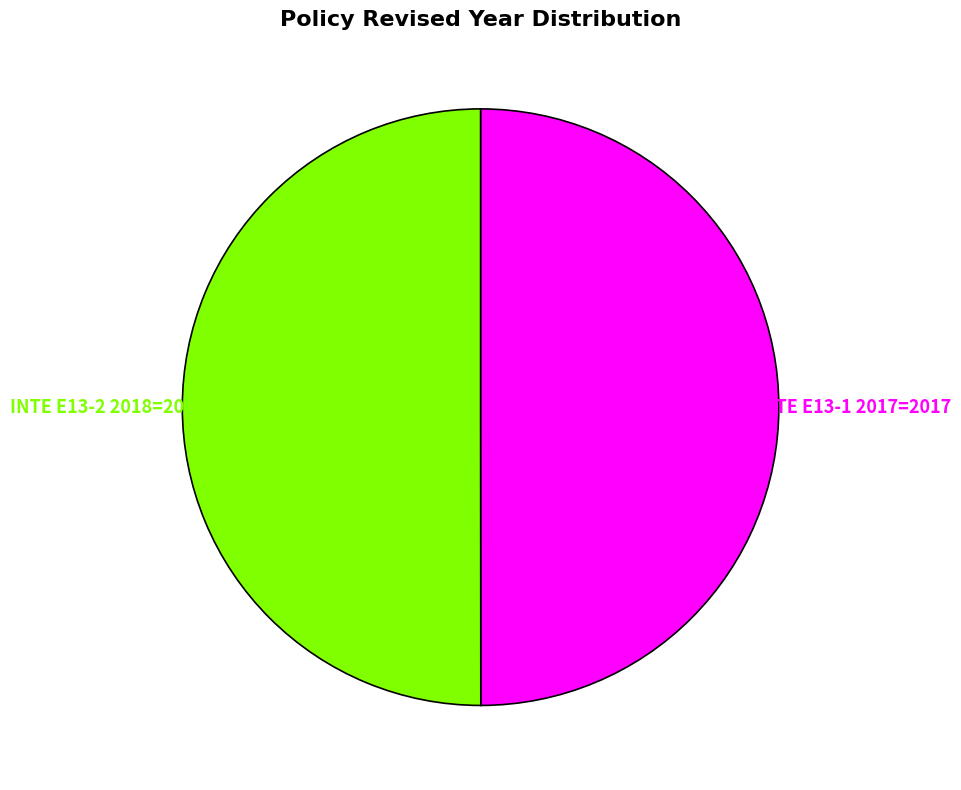

How many slices are in this pie chart?

2